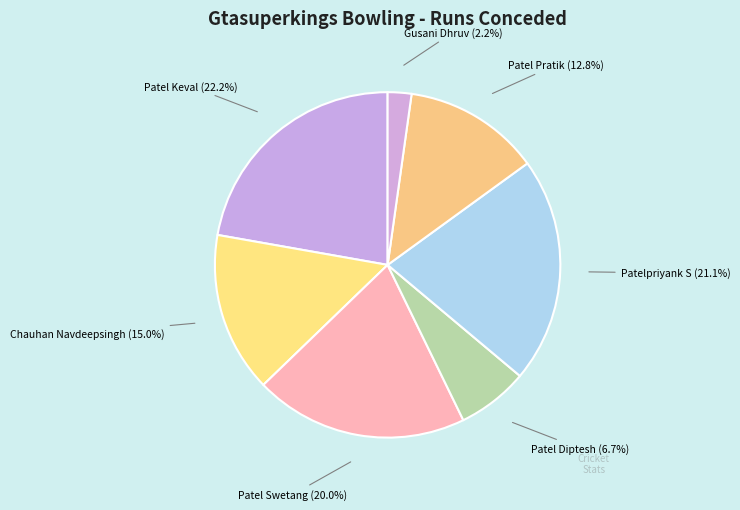

Approximately how many times larger is the value at Patel Swetang compared to Patelpriyank S?

0.9